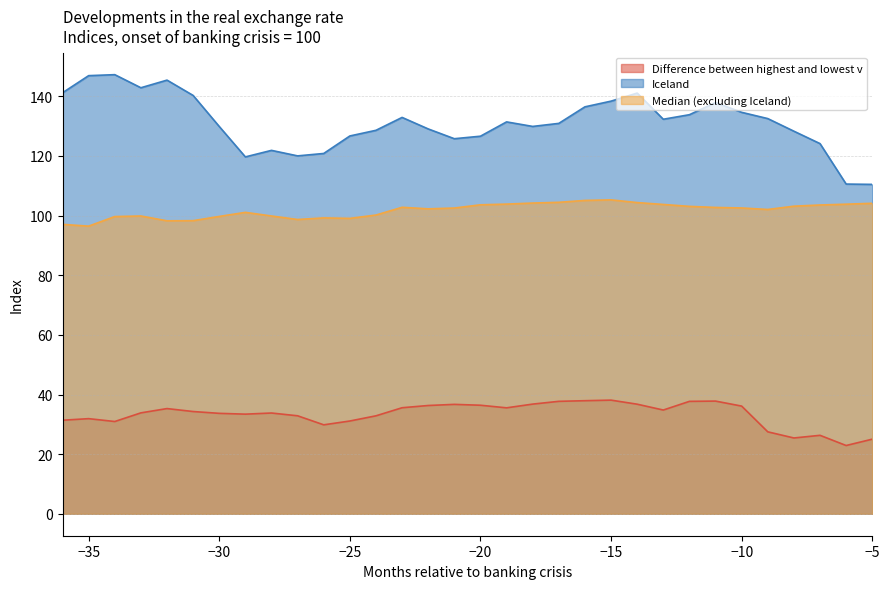

Which category has the highest value in the Median (excluding Iceland) series?

-15